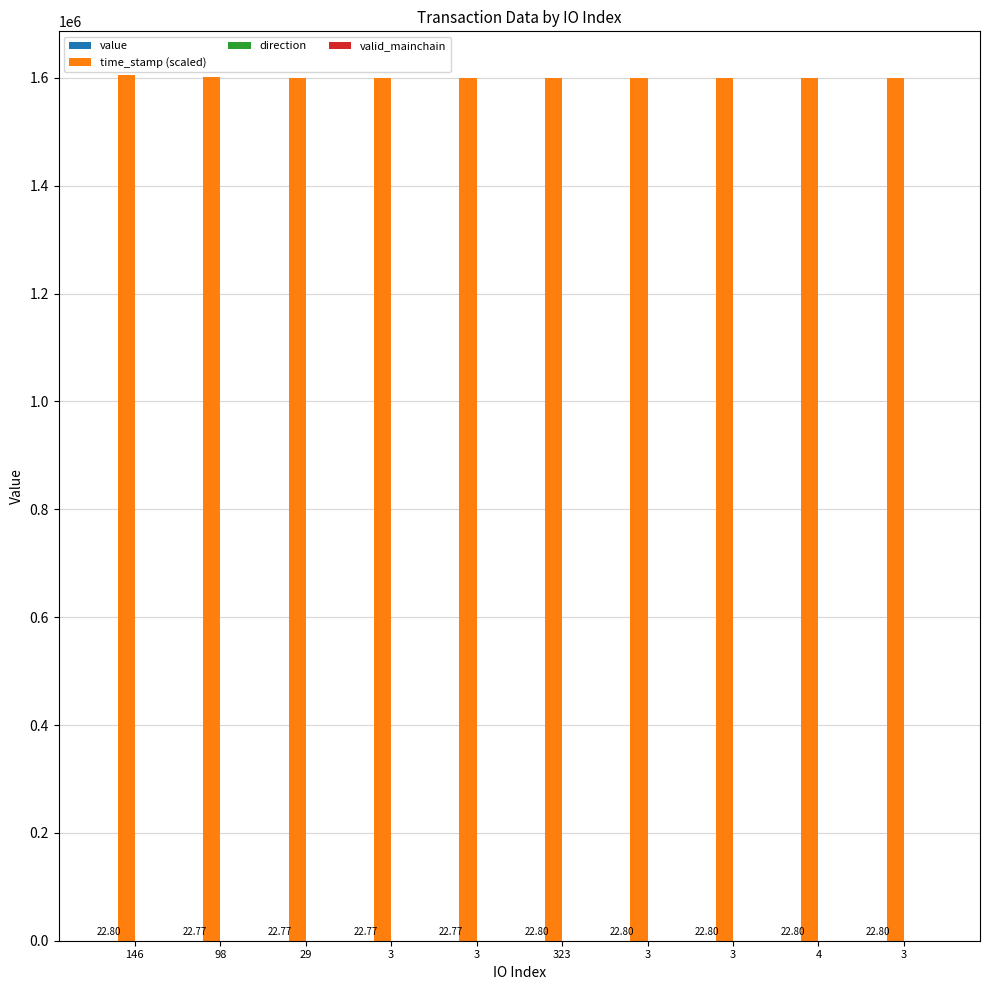

How many groups of bars are there?

10